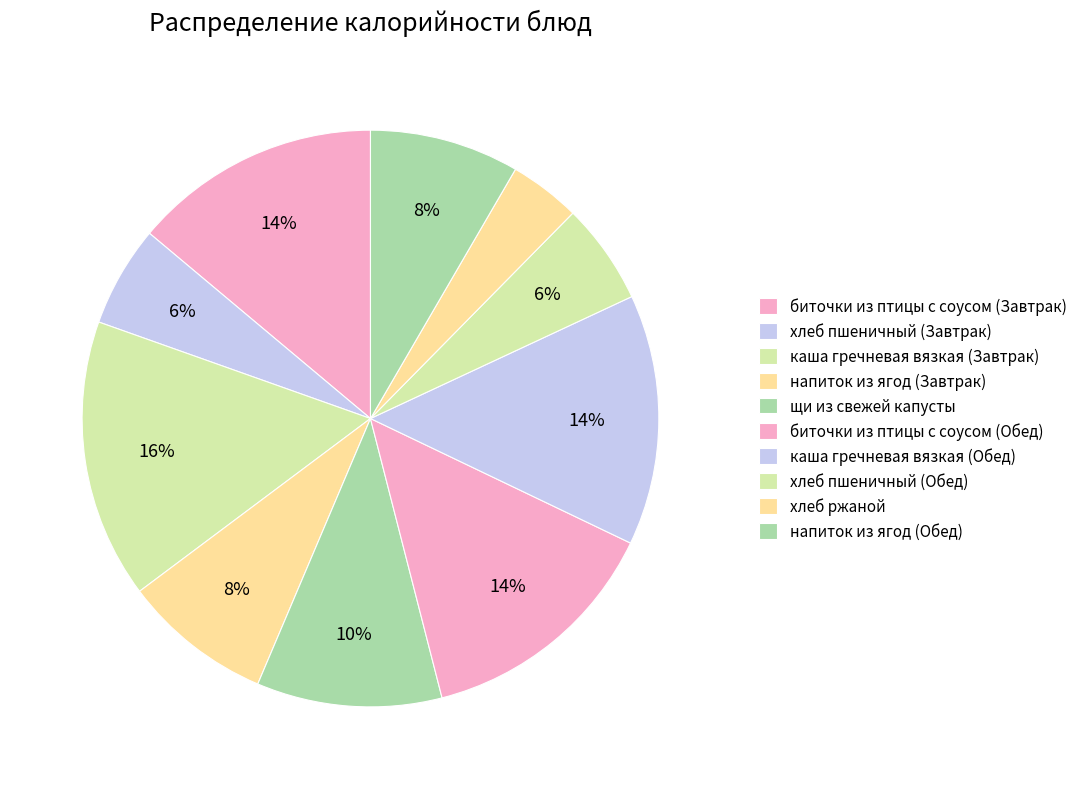

How many segments does this pie chart have?

10